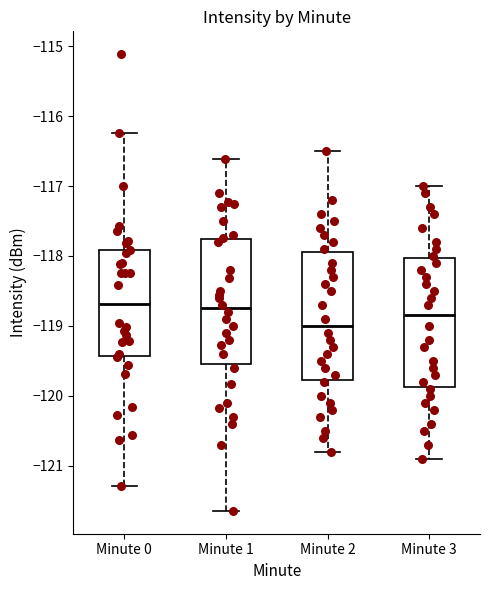

Reading left to right, read every box against the y-axis: the position of its median line, the range the box covers, and the ends of its whiskers. The values are not printed on the chart, so give them approximately, as read against the axis.

Minute 0: median -118.7, box -119.4 to -117.9, whiskers -121.3 to -116.2
Minute 1: median -118.7, box -119.5 to -117.8, whiskers -121.6 to -116.6
Minute 2: median -119.0, box -119.8 to -117.9, whiskers -120.8 to -116.5
Minute 3: median -118.8, box -119.9 to -118.0, whiskers -120.9 to -117.0